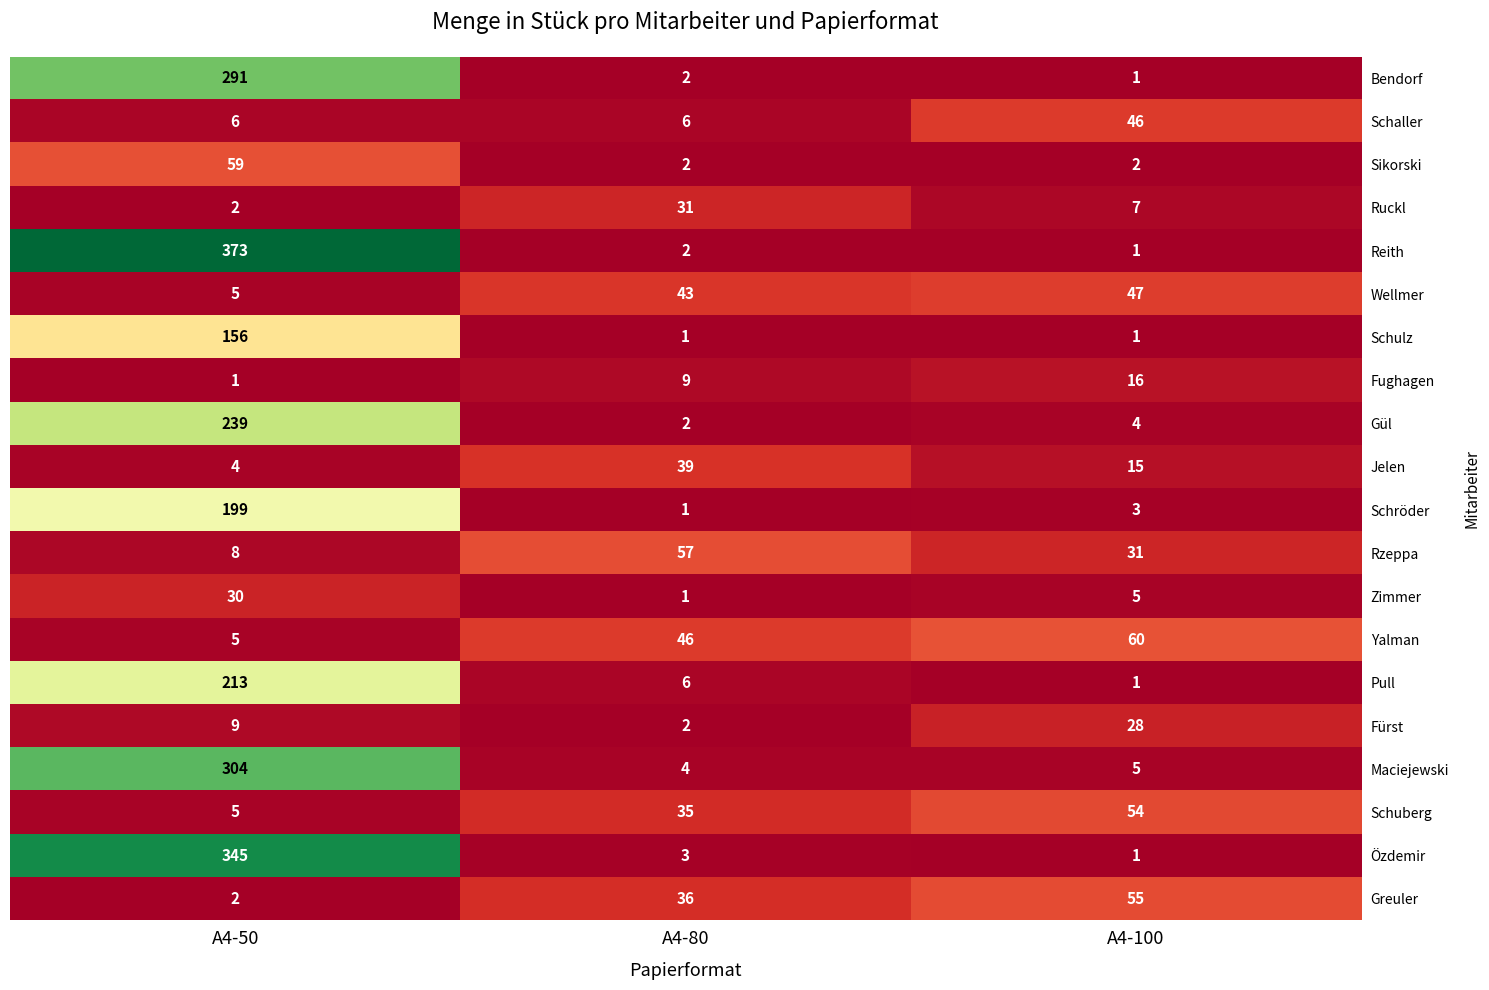

What is the average value of the Rzeppa series?

32